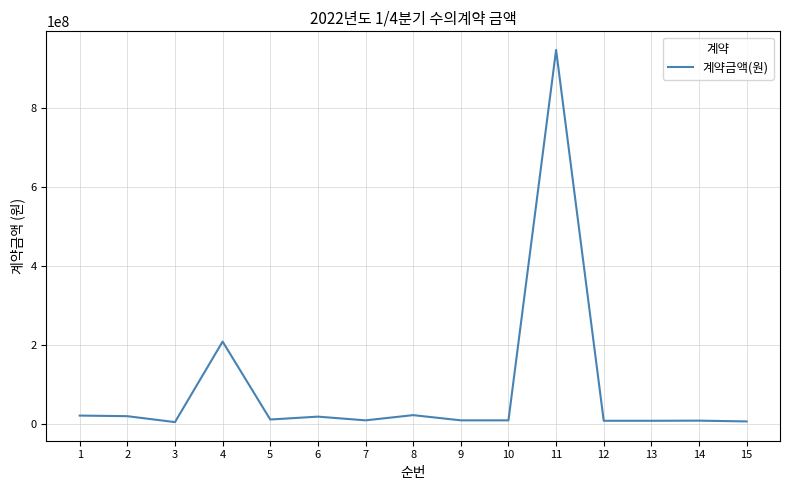

Does the chart have visible grid lines?

Yes